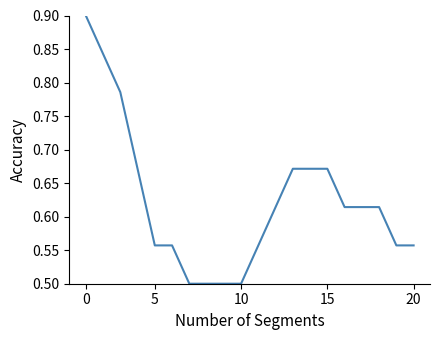

What is the difference between the maximum and minimum values?

0.4